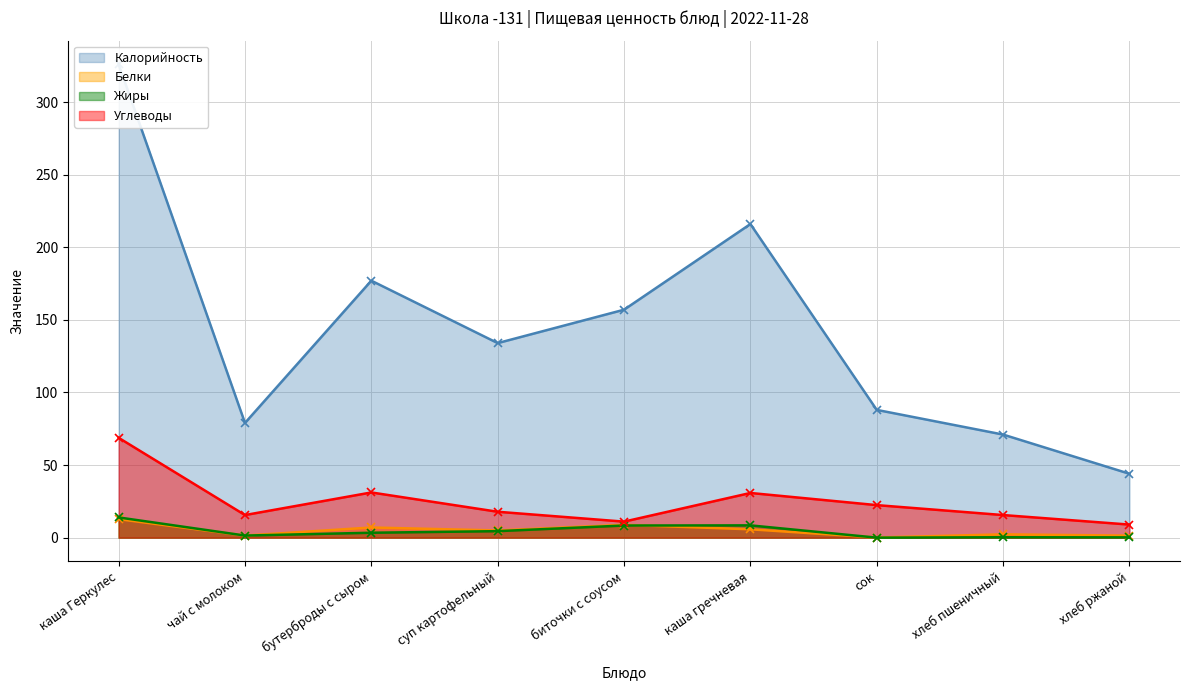

Rank the series by their maximum value, from highest to lowest.

Калорийность, Углеводы, Жиры, Белки